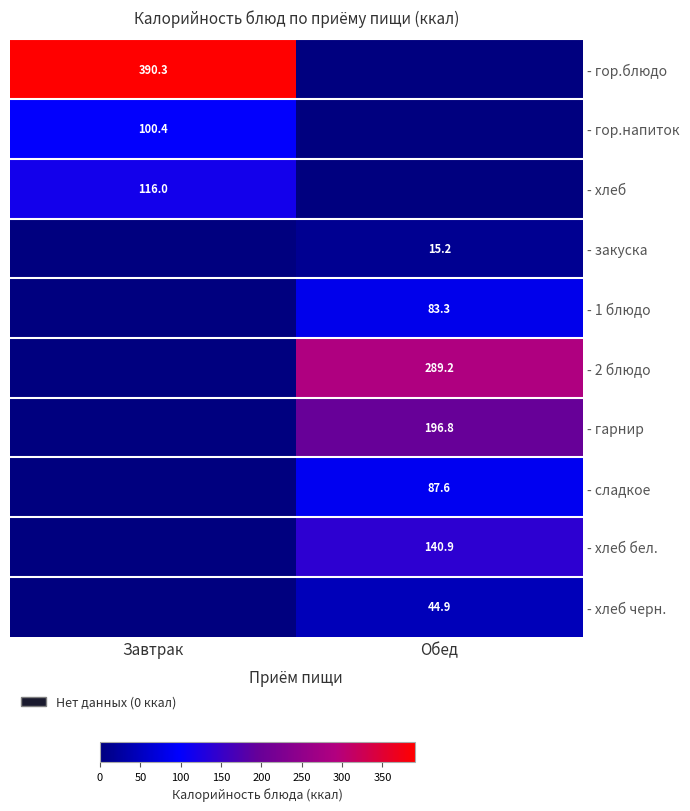

Is it true that - хлеб бел. equals 140.9 at Обед?

True